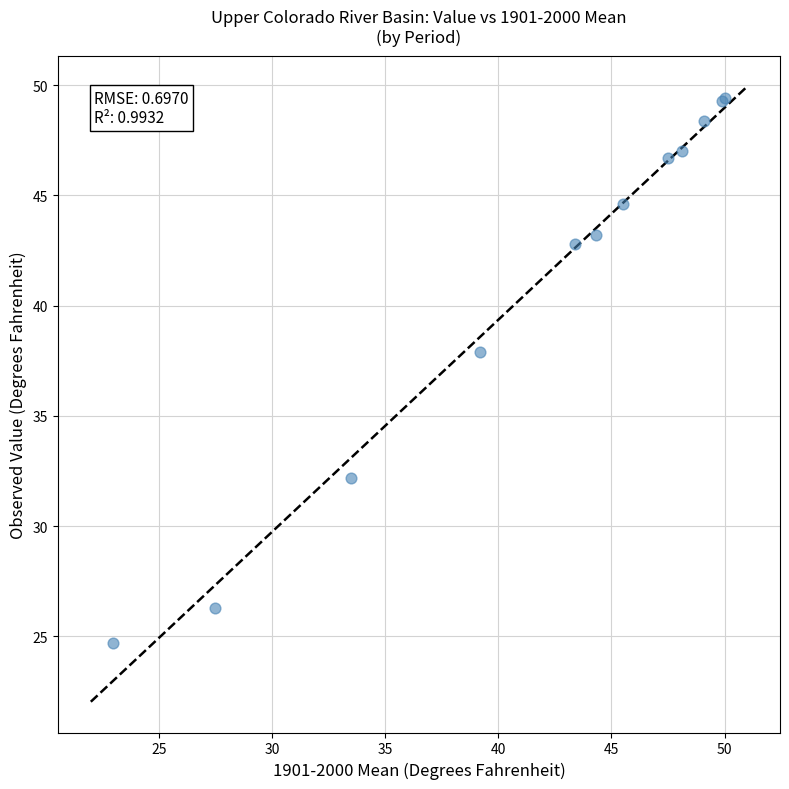

What Y value in the scatter plot is closest to 37?

37.9